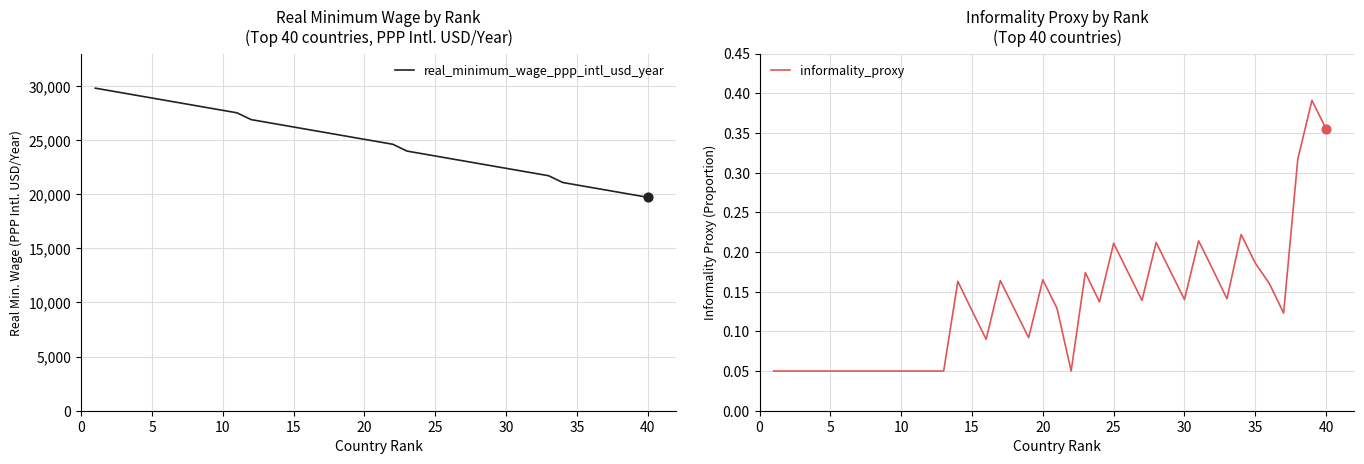

At how many categories does at least one series exceed 19399?

40